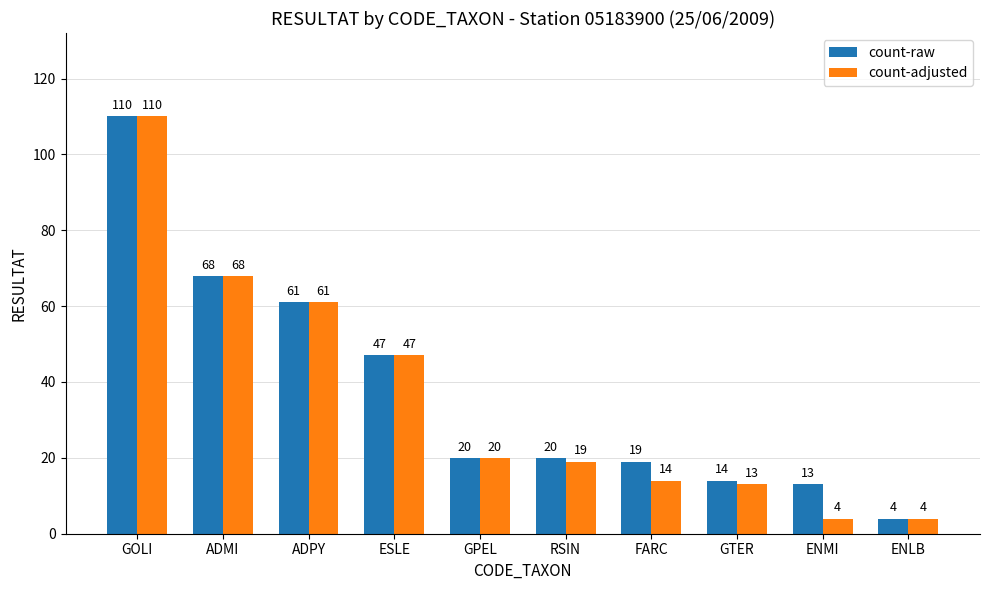

Reading left to right, what are all the values shown in this chart?

count-raw: 110	68	61	47	20	20	19	14	13	4
count-adjusted: 110	68	61	47	20	19	14	13	4	4